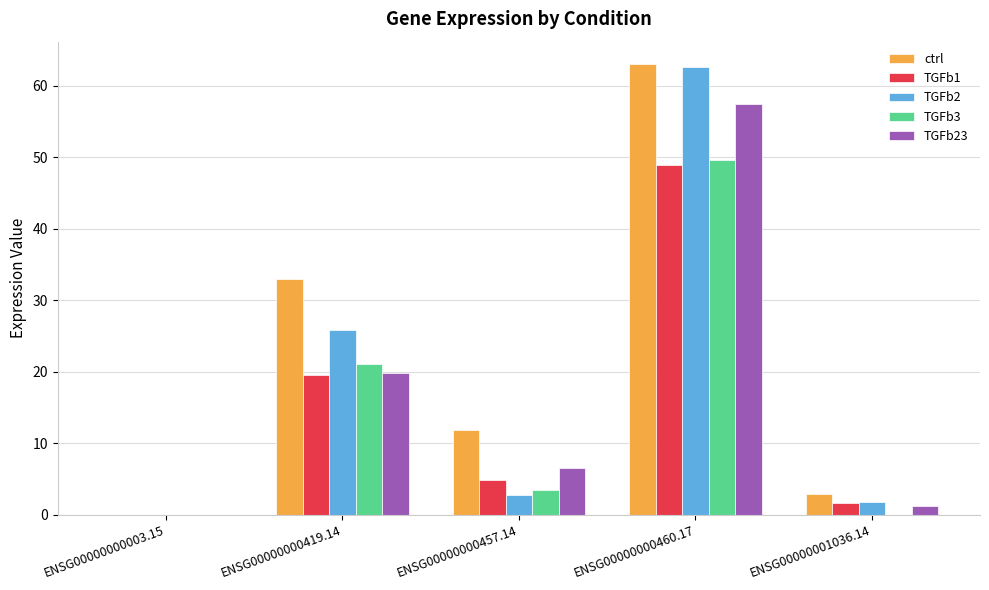

Does the chart contain stacked bars?

No